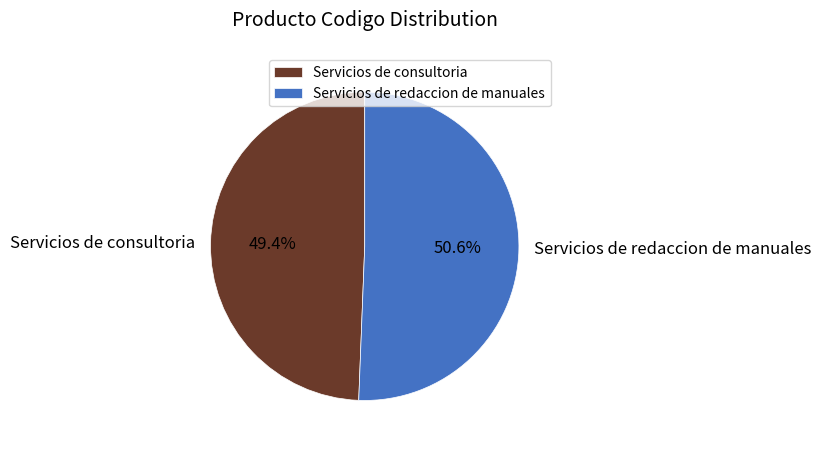

Which slice is the largest?

Servicios de redaccion de manuales